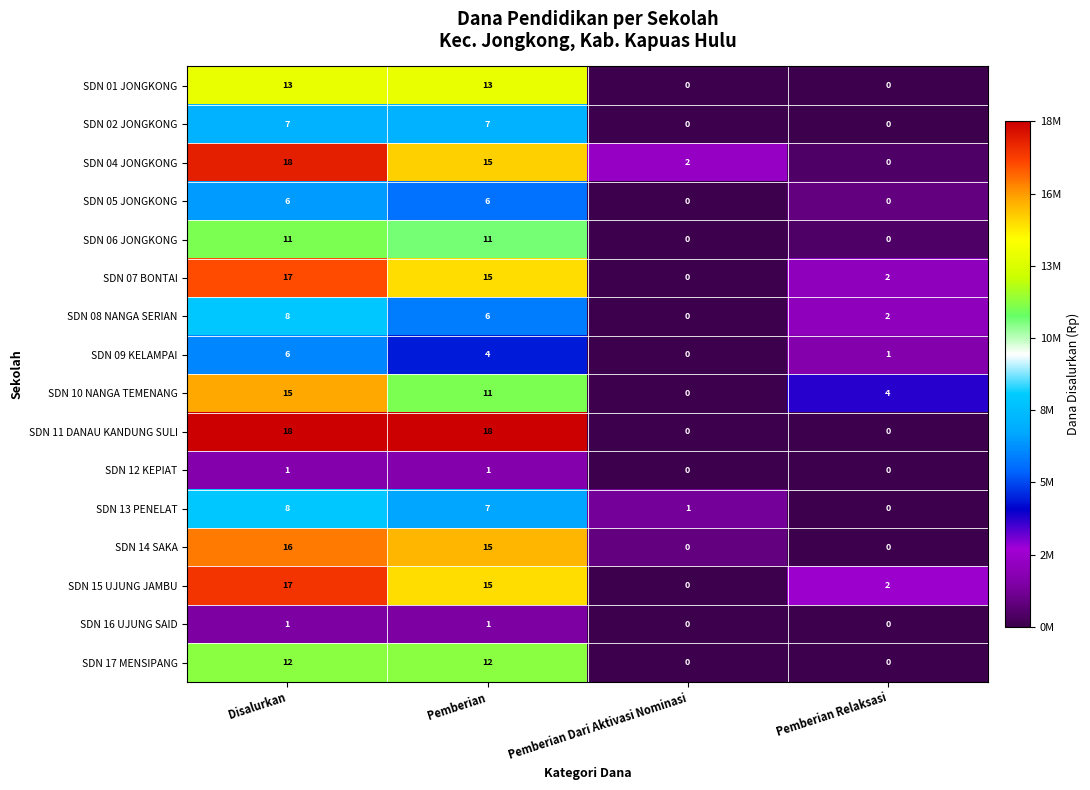

At which category is the sum across all series the highest?

Disalurkan